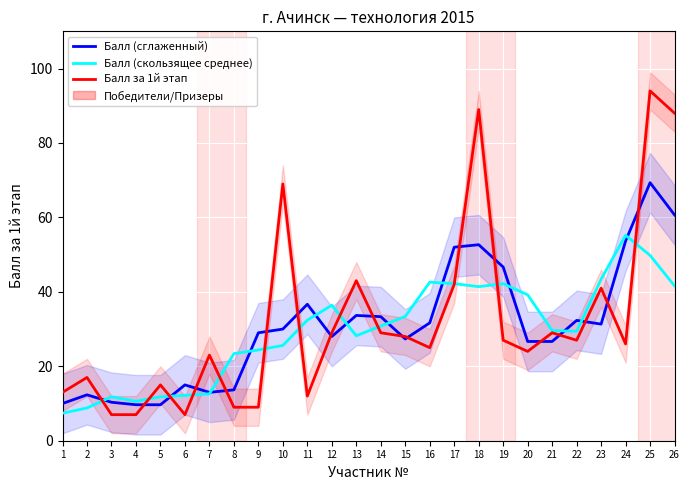

What is the difference between the highest and lowest values at 15?

6.1